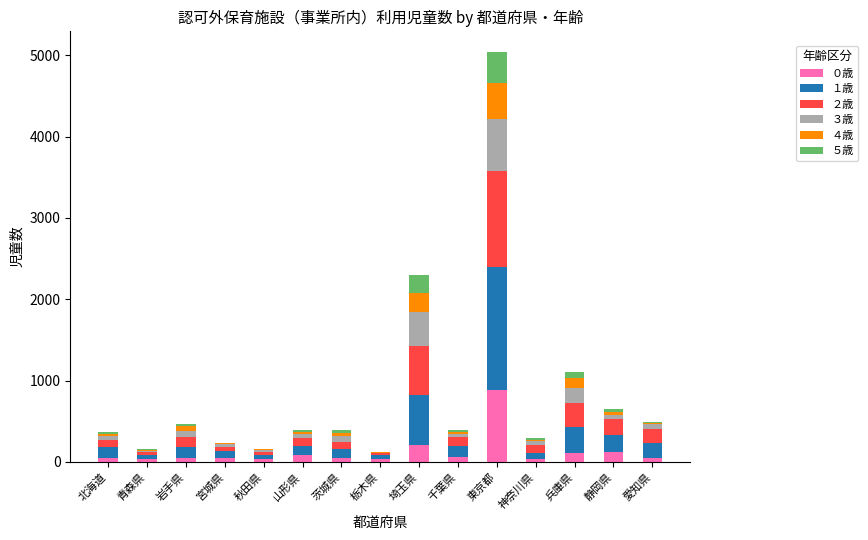

At which category is the sum across all series the highest?

東京都